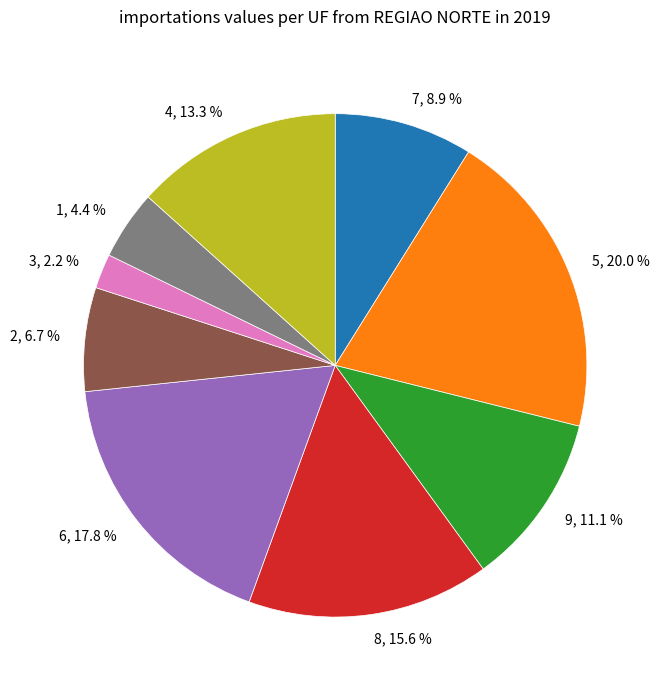

Do 2 and 4 together represent more than half of the pie?

No